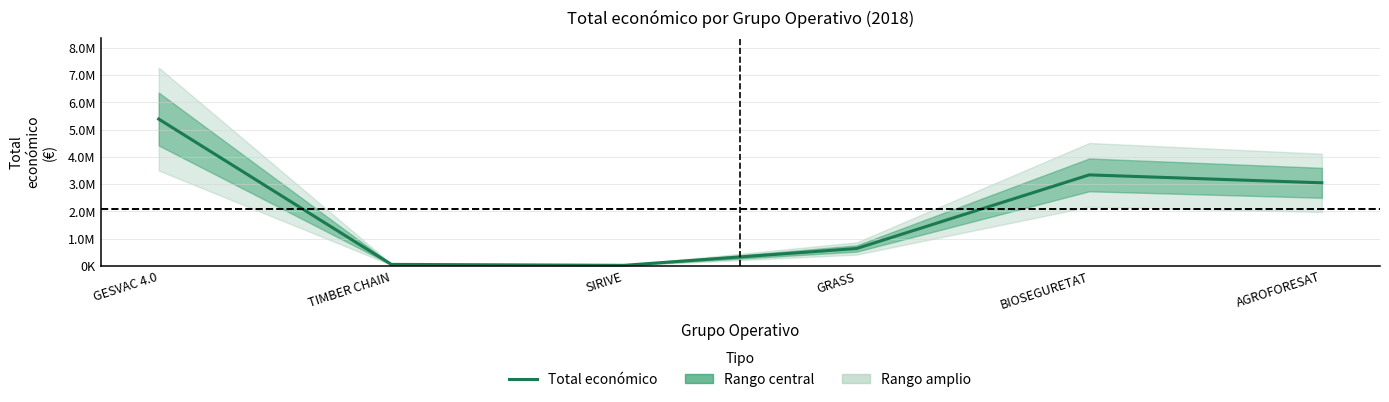

Rank the categories by value from lowest to highest.

SIRIVE, TIMBER CHAIN, GRASS, AGROFORESAT, BIOSEGURETAT, GESVAC 4.0